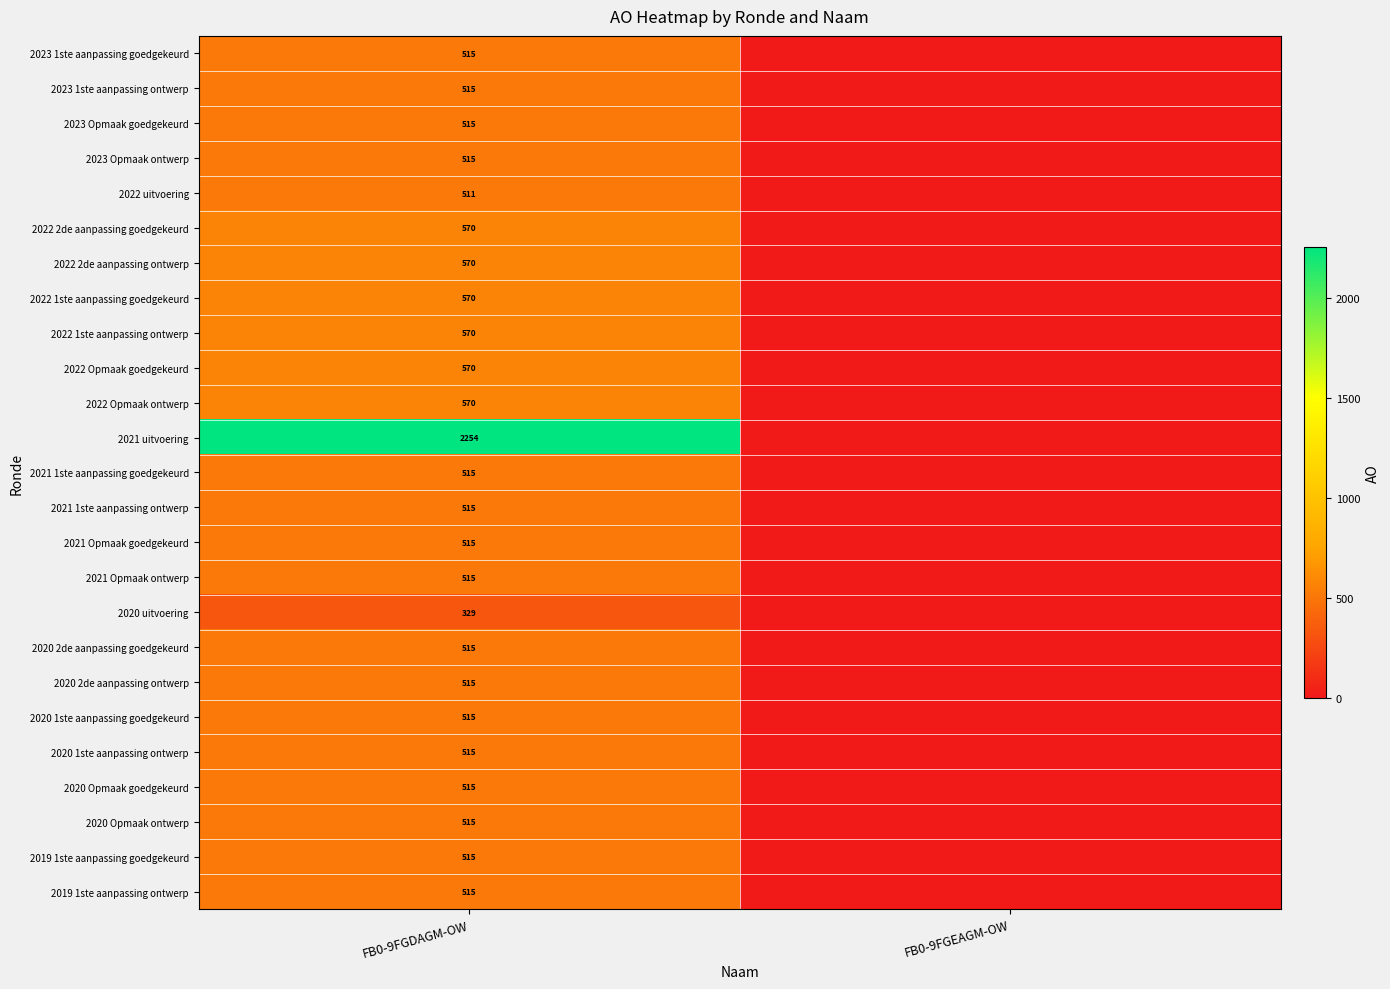

What is the total value across all series at FB0-9FGDAGM-OW?

14754